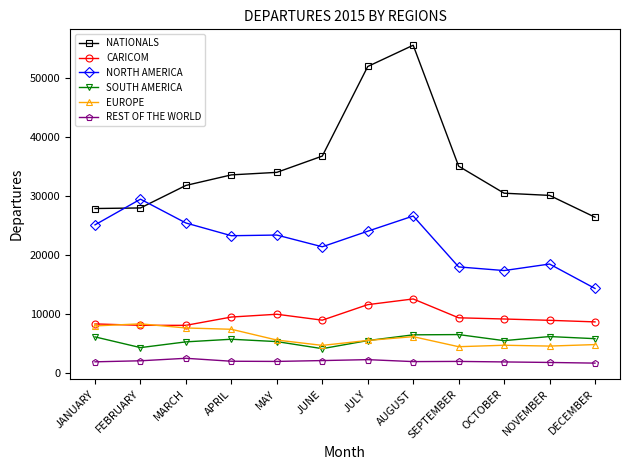

In NORTH AMERICA, how many points are lower than both neighbors (excluding endpoints)?

3